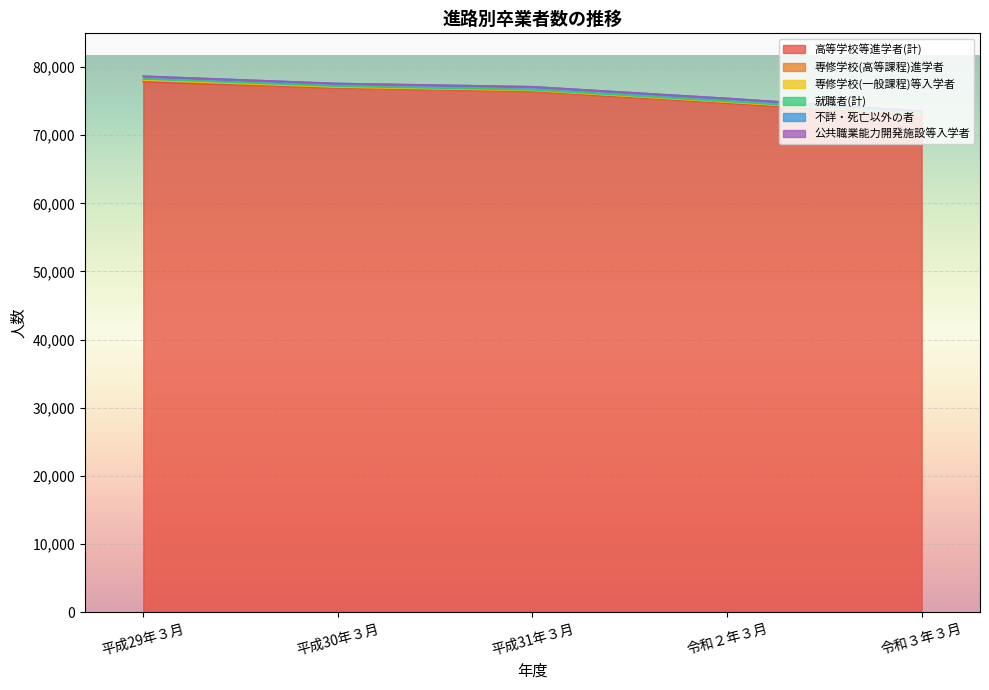

Which series has the largest range (max minus min)?

高等学校等進学者(計)